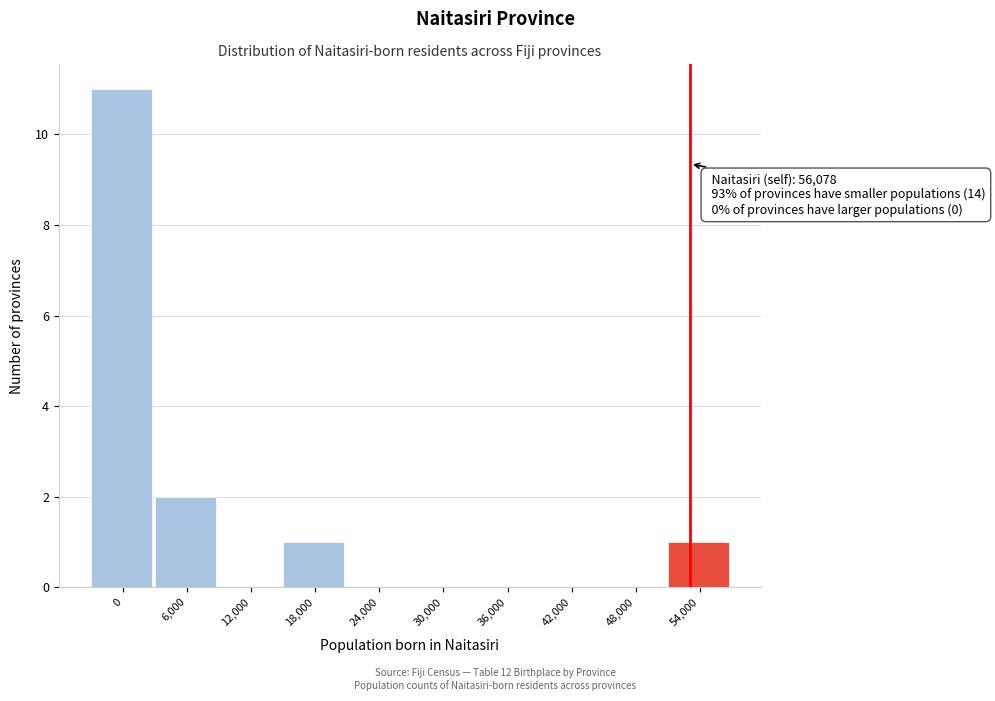

Reading left to right, what are all the values shown in this chart?

0=11	6,000=2	12,000=0	18,000=1	24,000=0	30,000=0	36,000=0	42,000=0	48,000=0	54,000=1